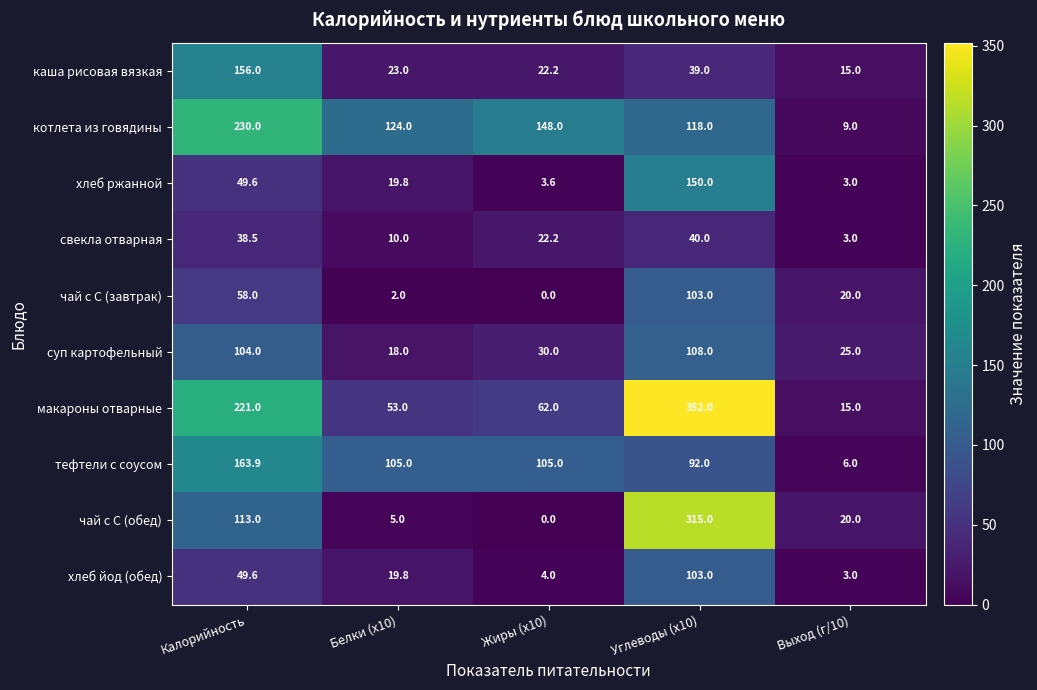

Which series has the largest total across all categories?

макароны отварные